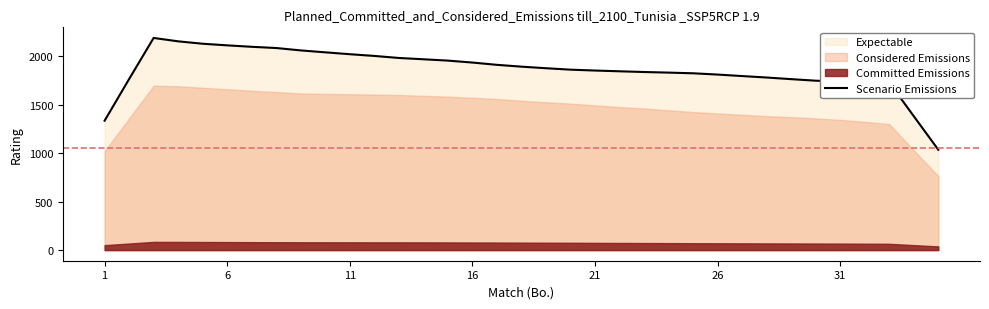

True or false: the data has more than 0 interior local peaks.

True